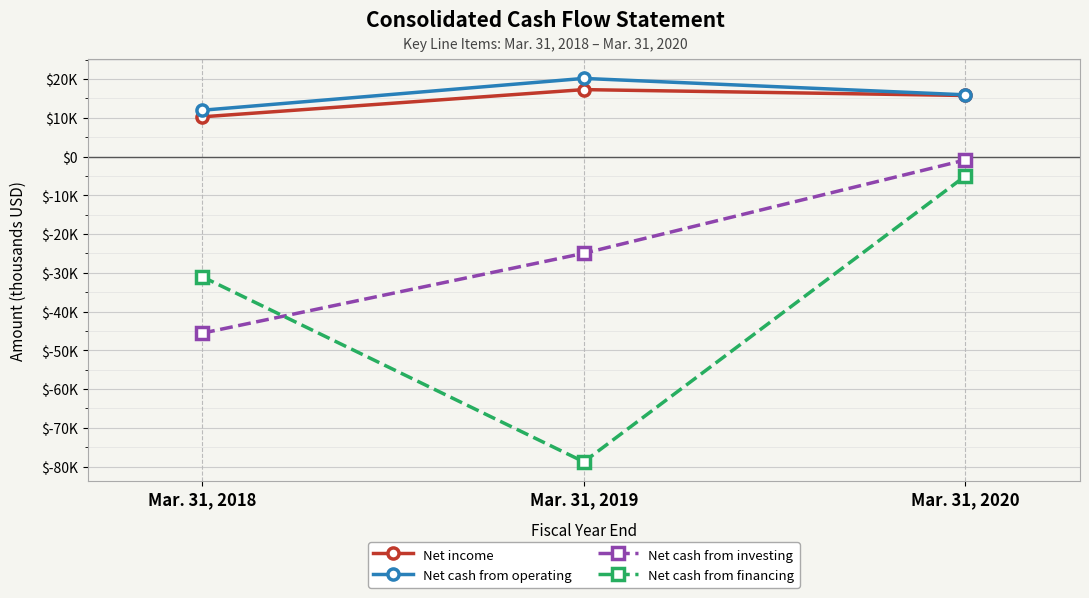

What is the difference between the second highest and minimum values in the Net cash from financing series?

47765